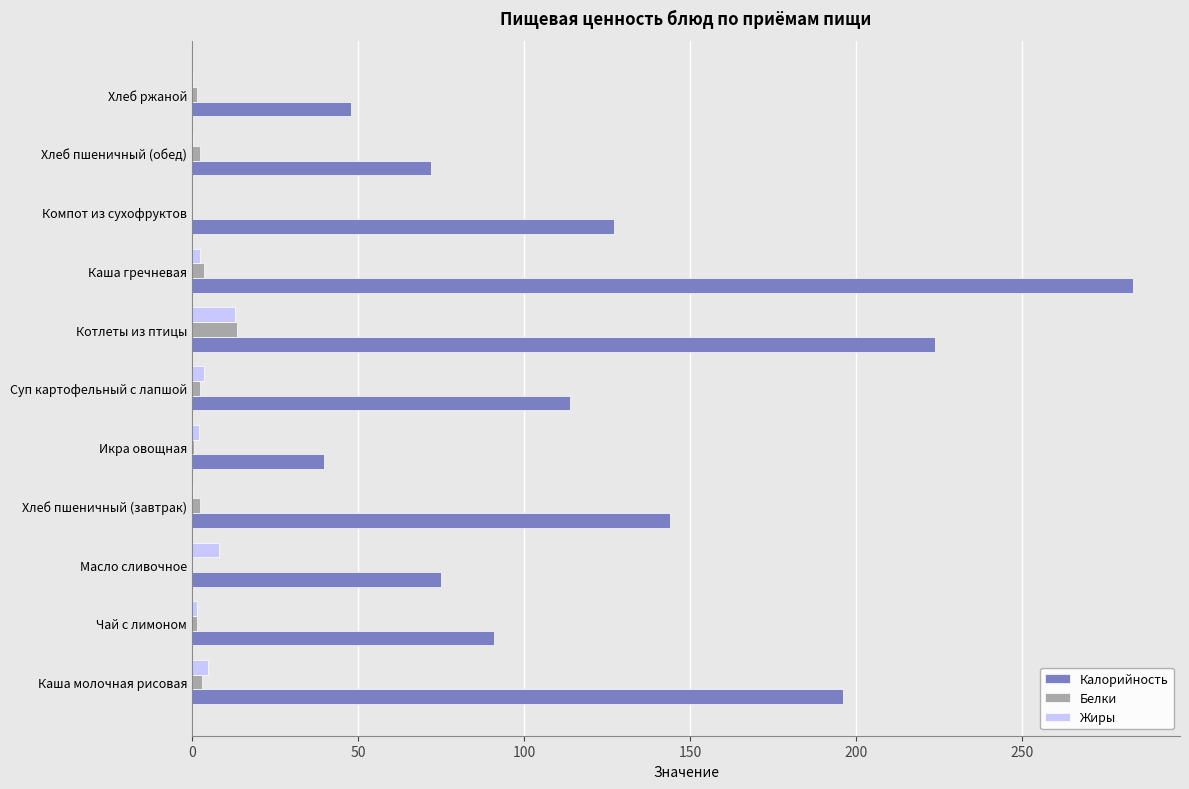

At which category is the sum across all series the highest?

Каша гречневая